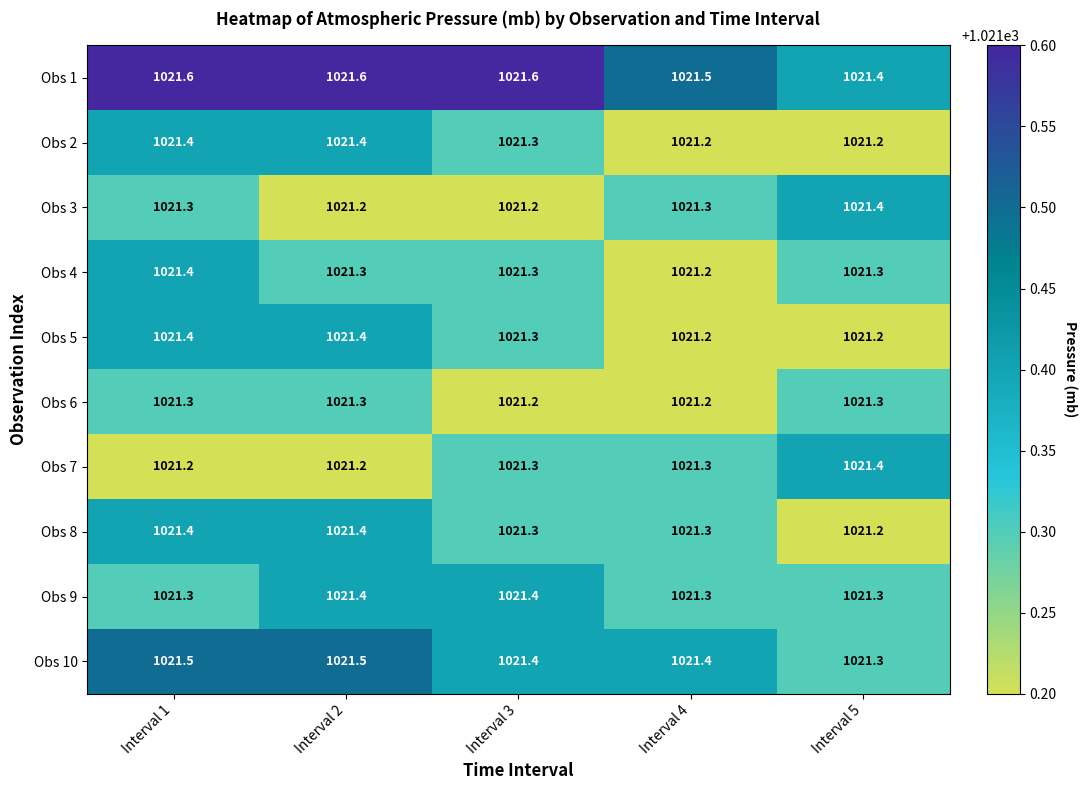

What is the sum of all Obs 3 values?

5106.4